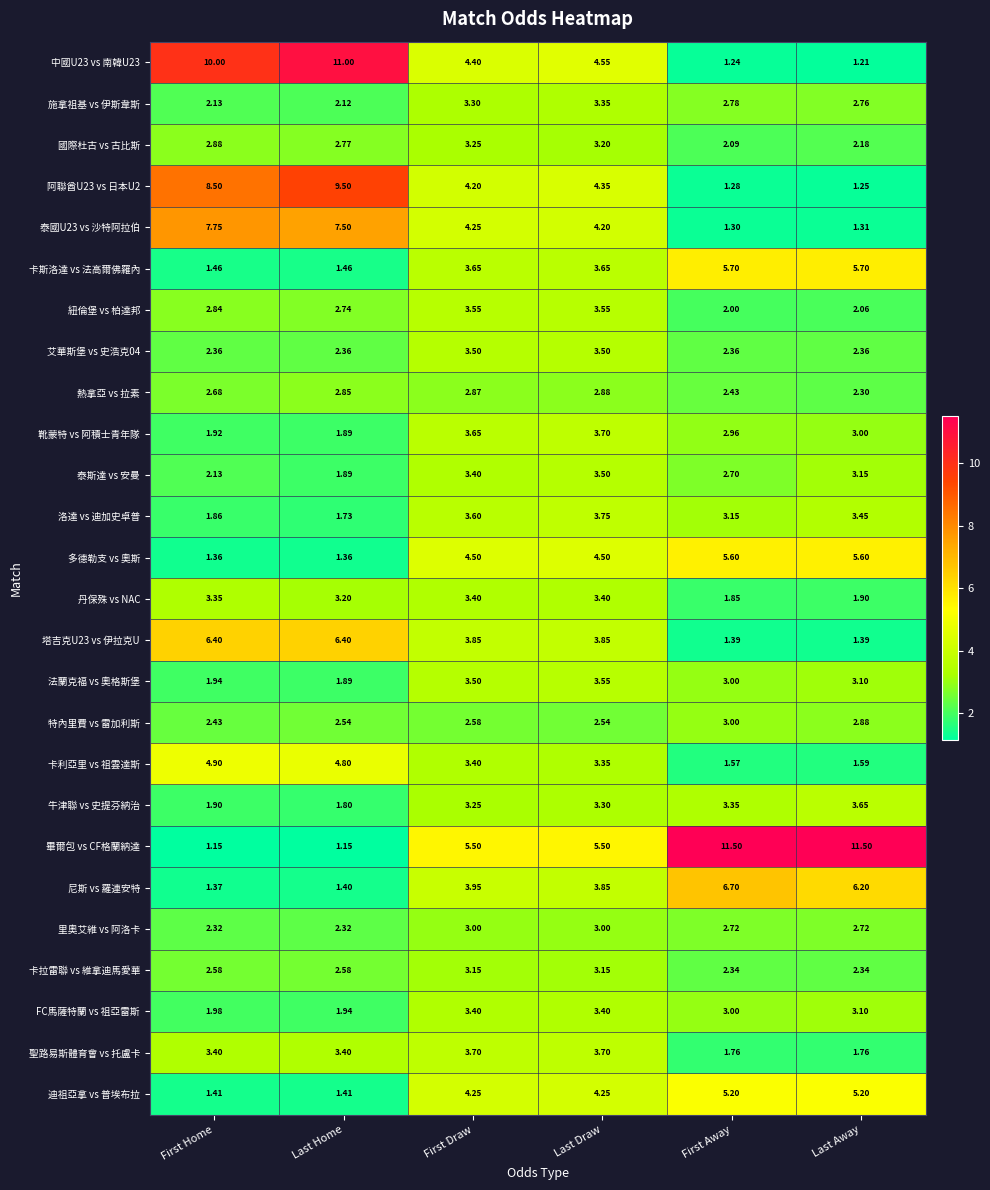

At which label does 靴蒙特 vs 阿積士青年隊 reach its minimum?

Last Home